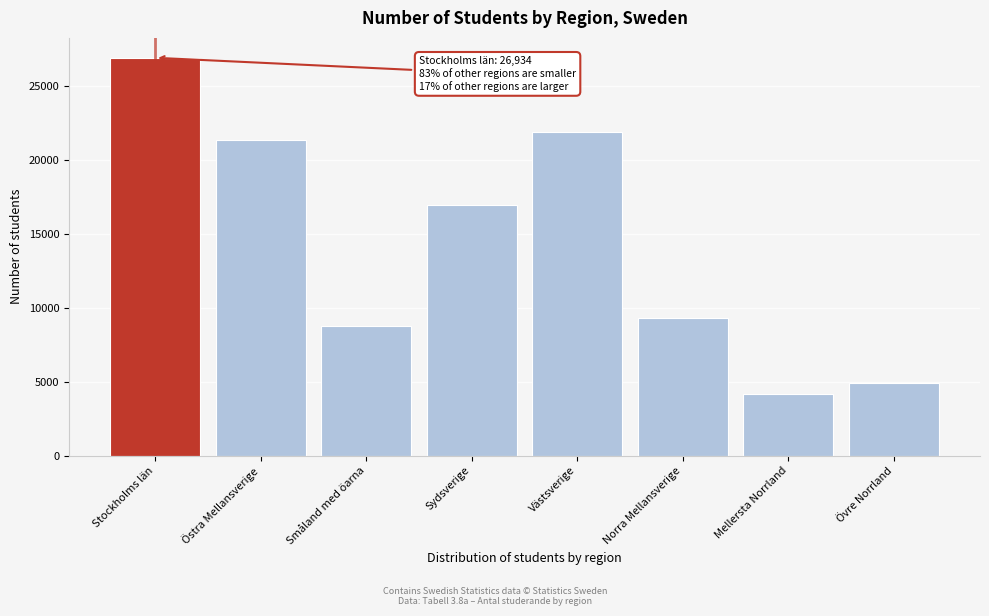

Reading left to right, extract all data points from this chart.

26934	21341	8756	16991	21928	9334	4144	4937